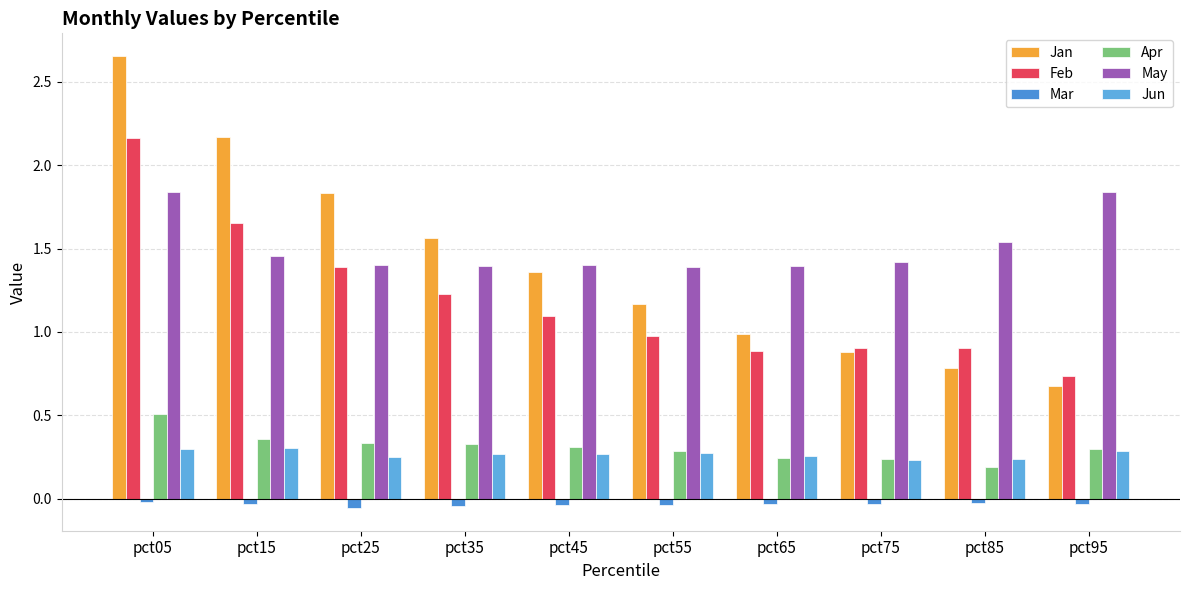

What are all the series names shown in the legend?

Jan, Feb, Mar, Apr, May, Jun